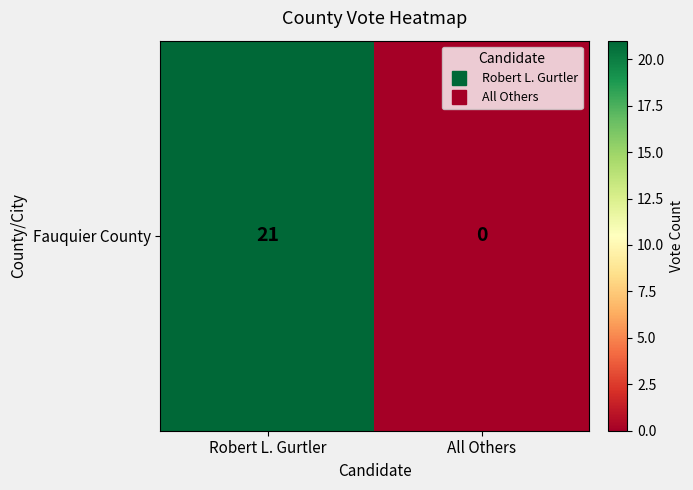

What is the difference between the values at All Others and Robert L. Gurtler?

21